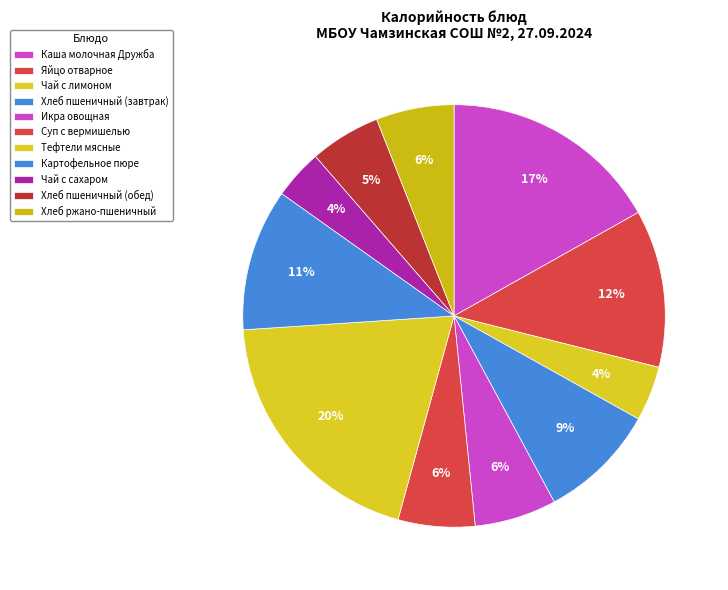

What is the ratio of the value at Чай с лимоном to the value at Икра овощная?

0.7